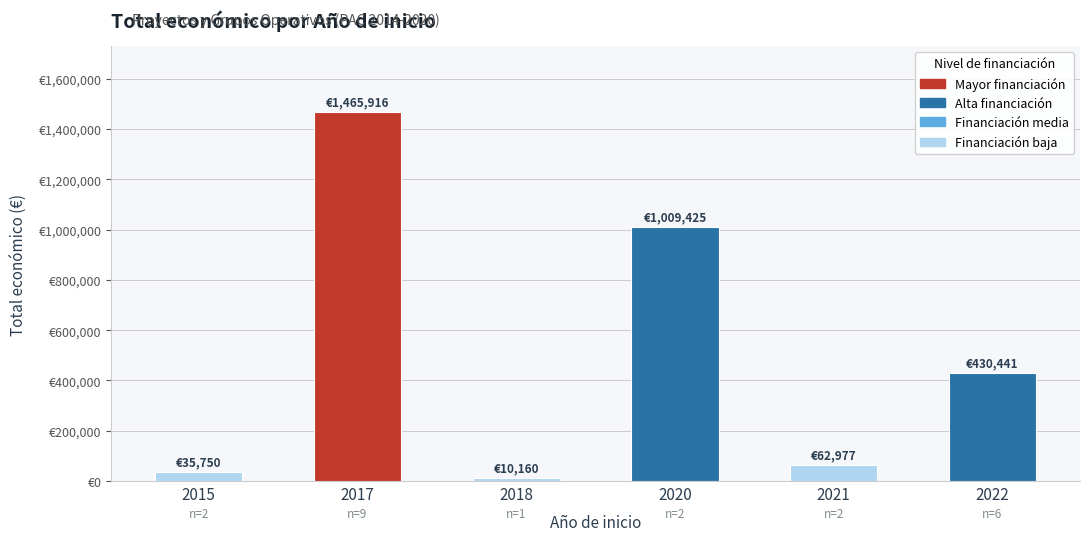

Are the bars horizontal?

No